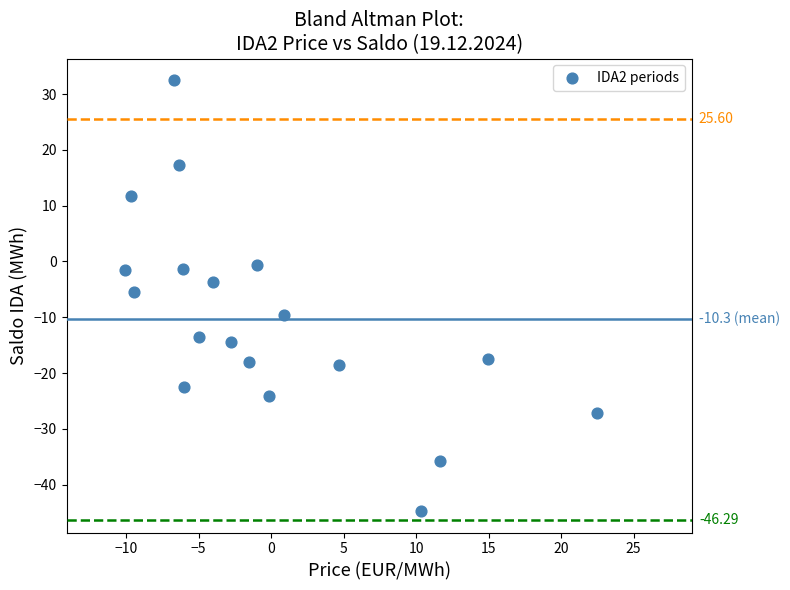

What is the range of X values (max minus min)?

32.6